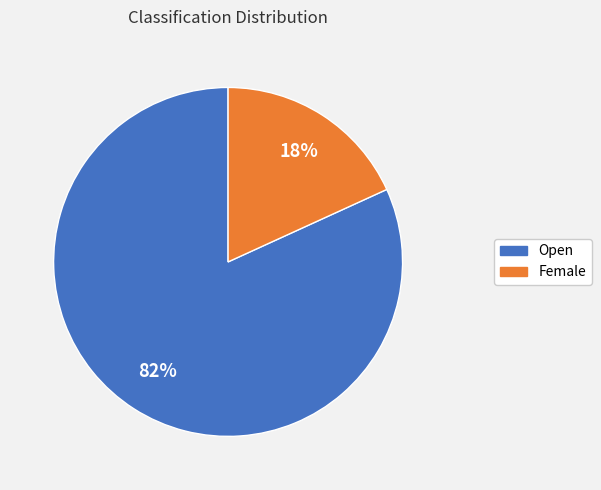

To the nearest percent, what portion does Female represent?

18%